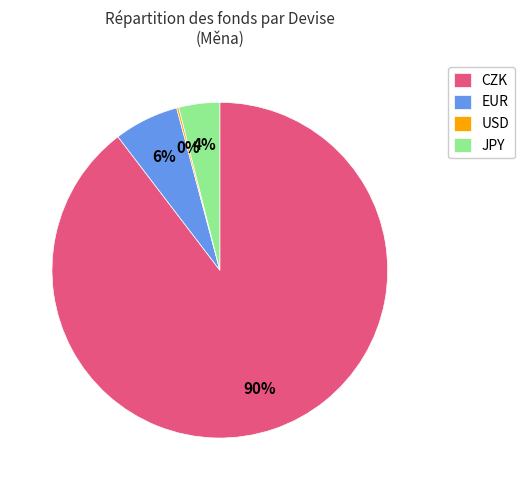

Is CZK the majority of the pie?

Yes